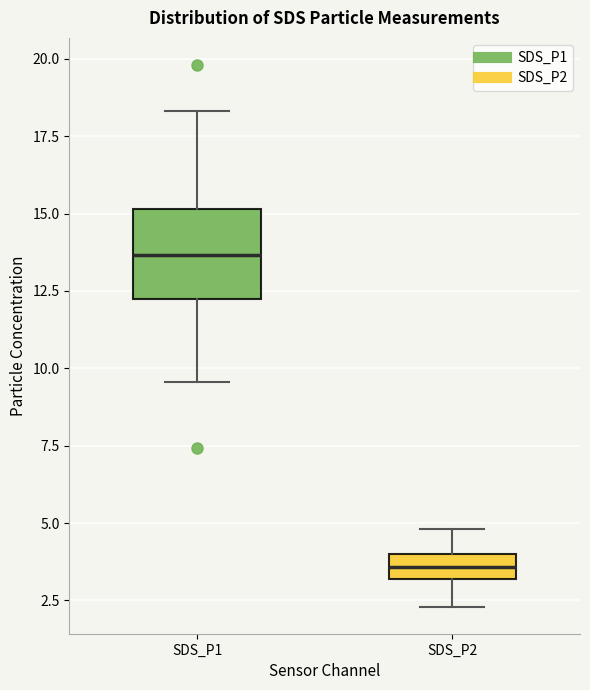

Which box has the highest median line?

SDS_P1